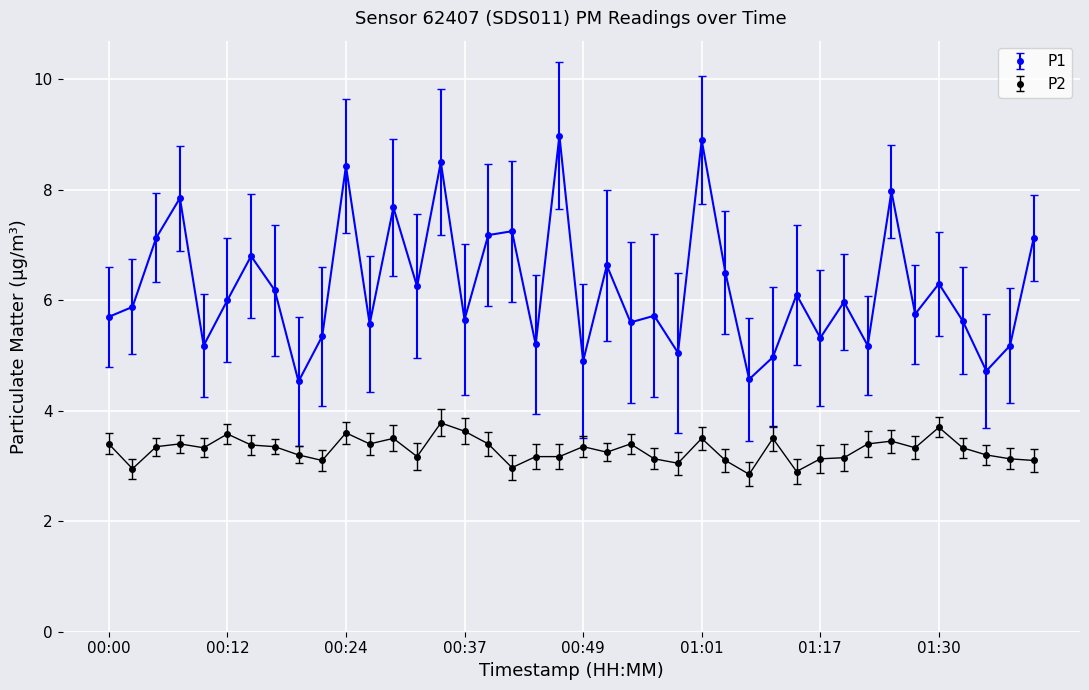

How many interior local peaks does the P1 series have?

14